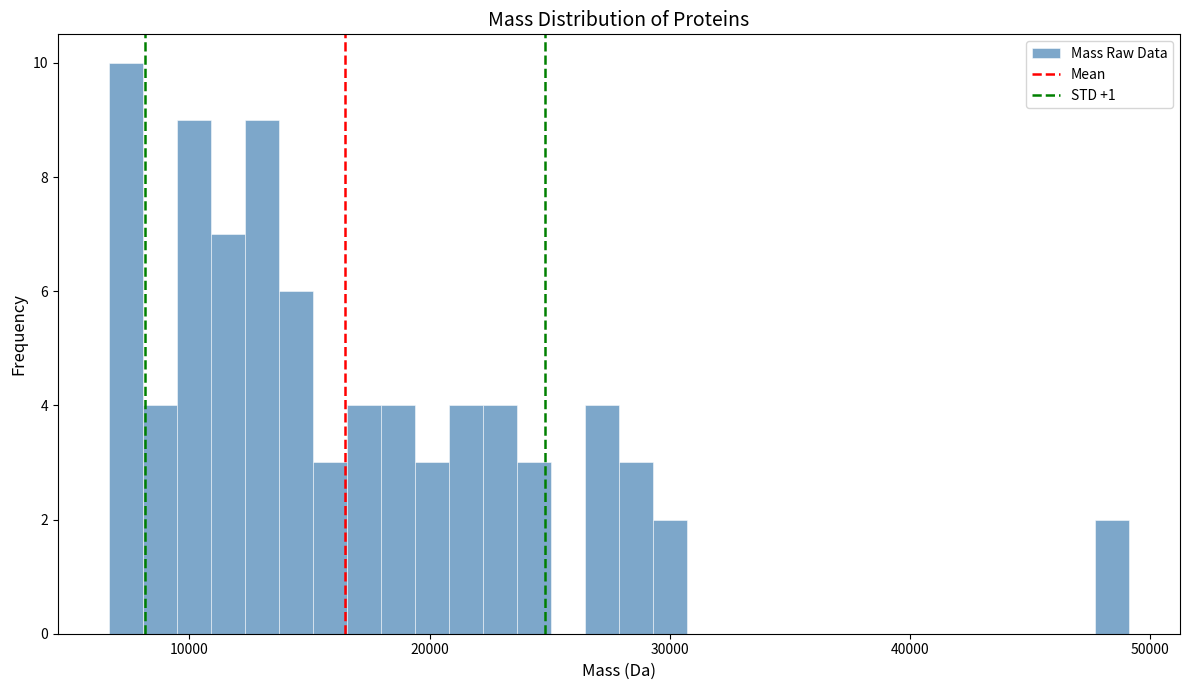

Around what value on the x-axis is the tallest bar? Give the approximate position of its centre, as read against the axis.

7000